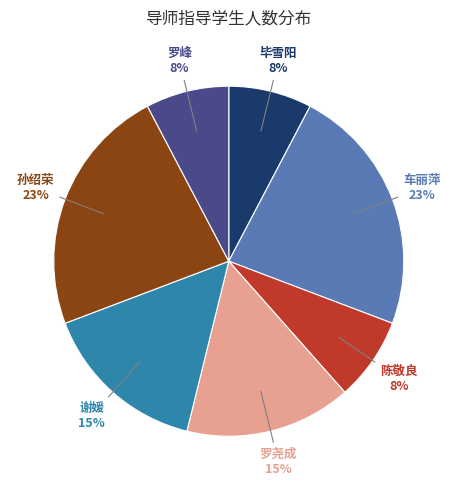

To the nearest percent, what is the average slice percentage?

14%